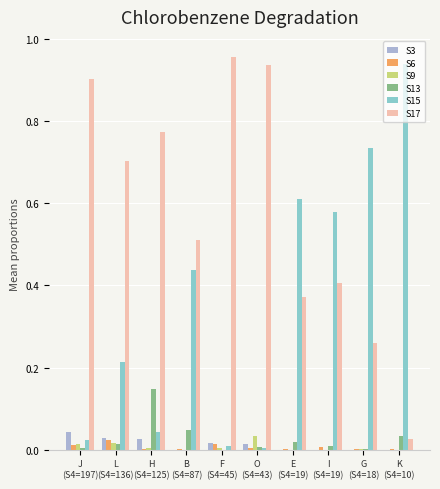

What are all the series names shown in the legend?

S3, S6, S9, S13, S15, S17